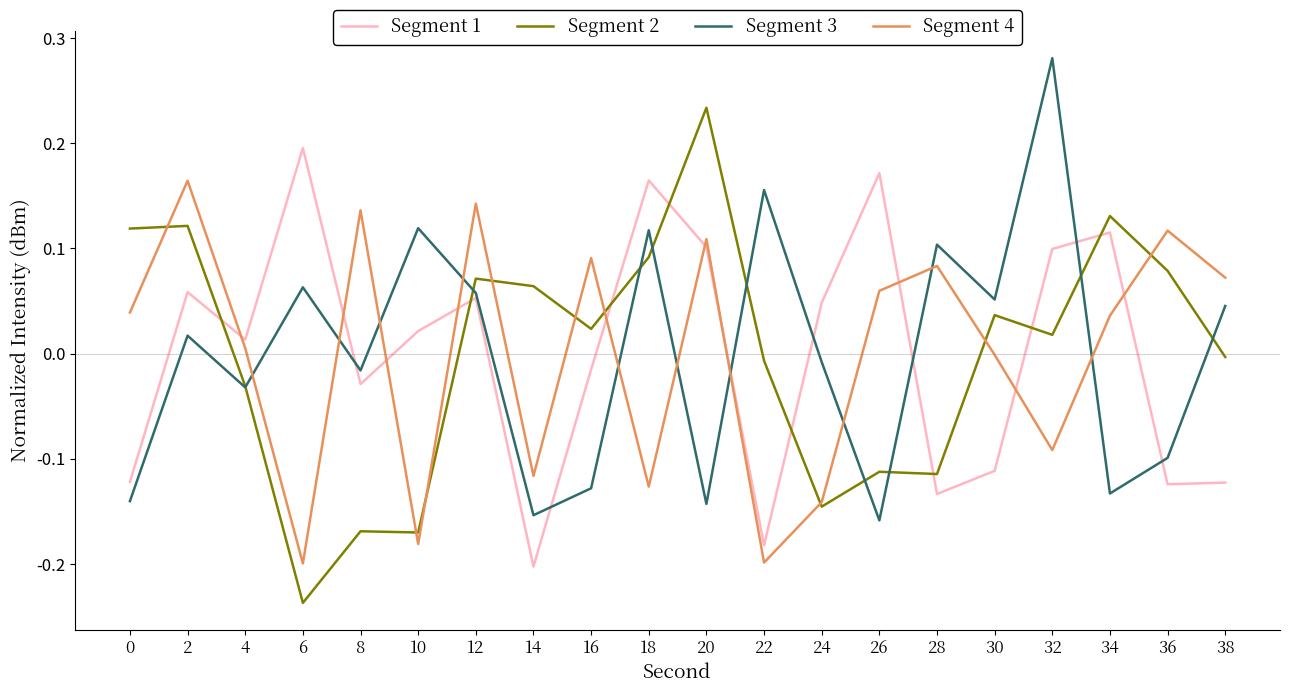

The value of Segment 3 at 2 is 0.0. True or false?

True